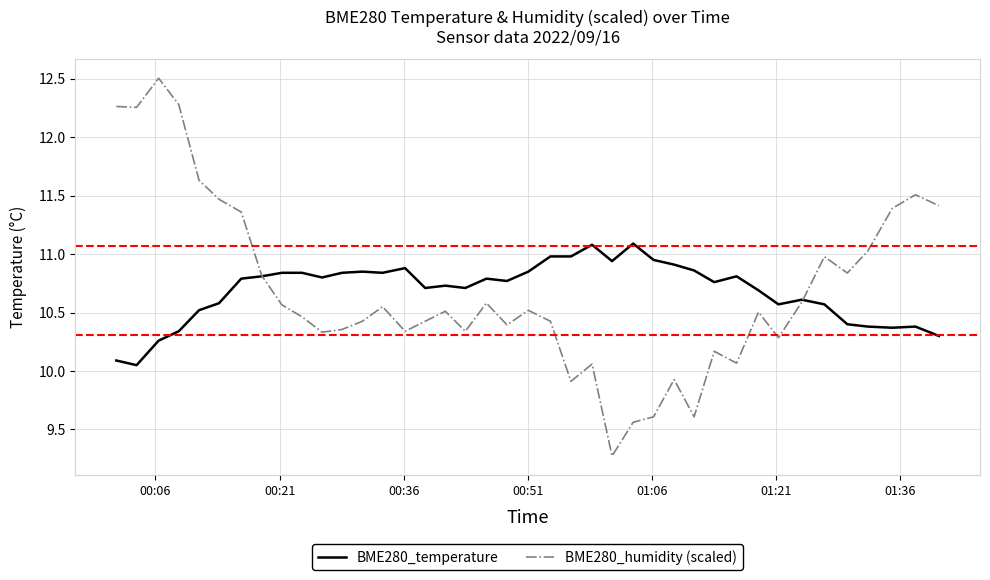

Rank the series by their maximum value, from lowest to highest.

BME280_temperature, BME280_humidity (scaled)